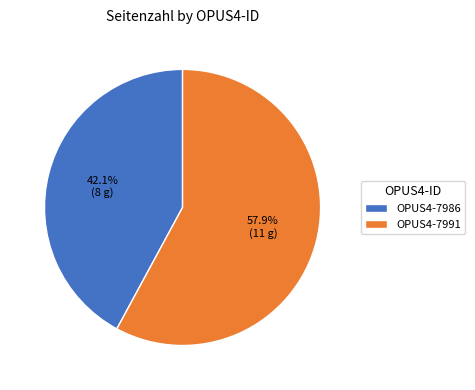

To the nearest percent, what is the difference between the OPUS4-7991 and OPUS4-7986 slice percentages?

16%